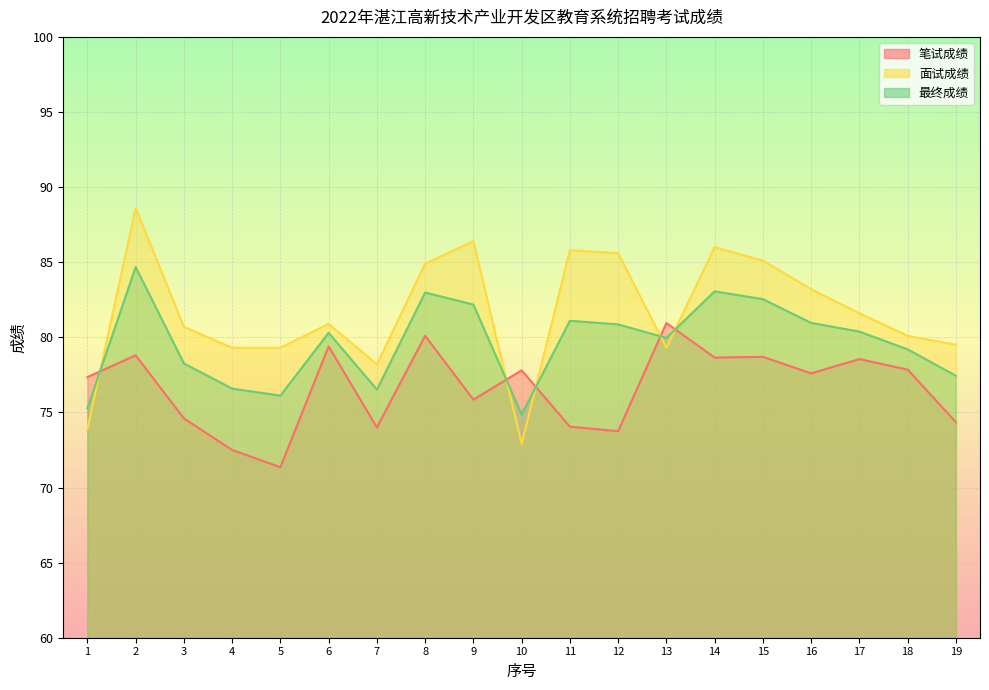

What is the total value across all series at 14?

247.7